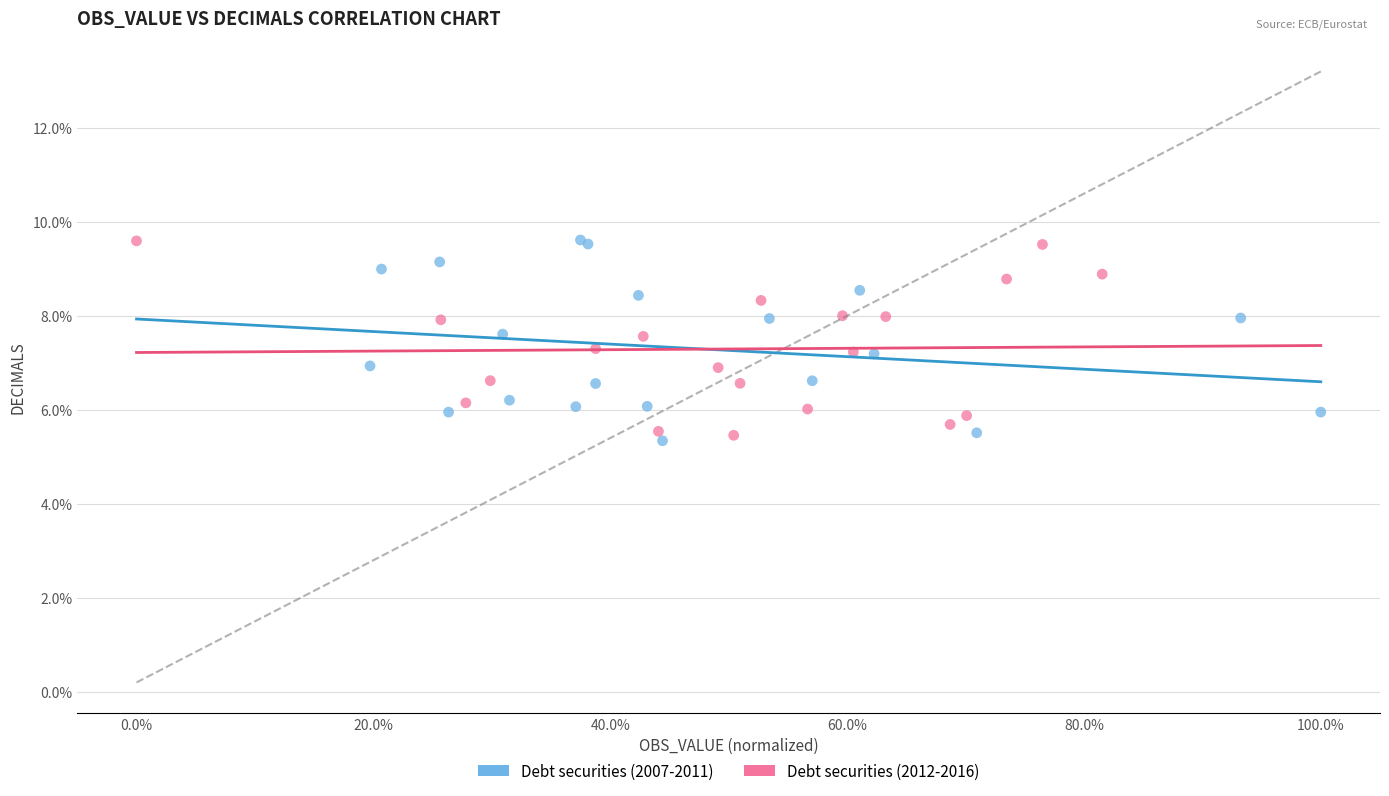

What are all the series names shown in the legend?

Debt securities (2007-2011), Debt securities (2012-2016)